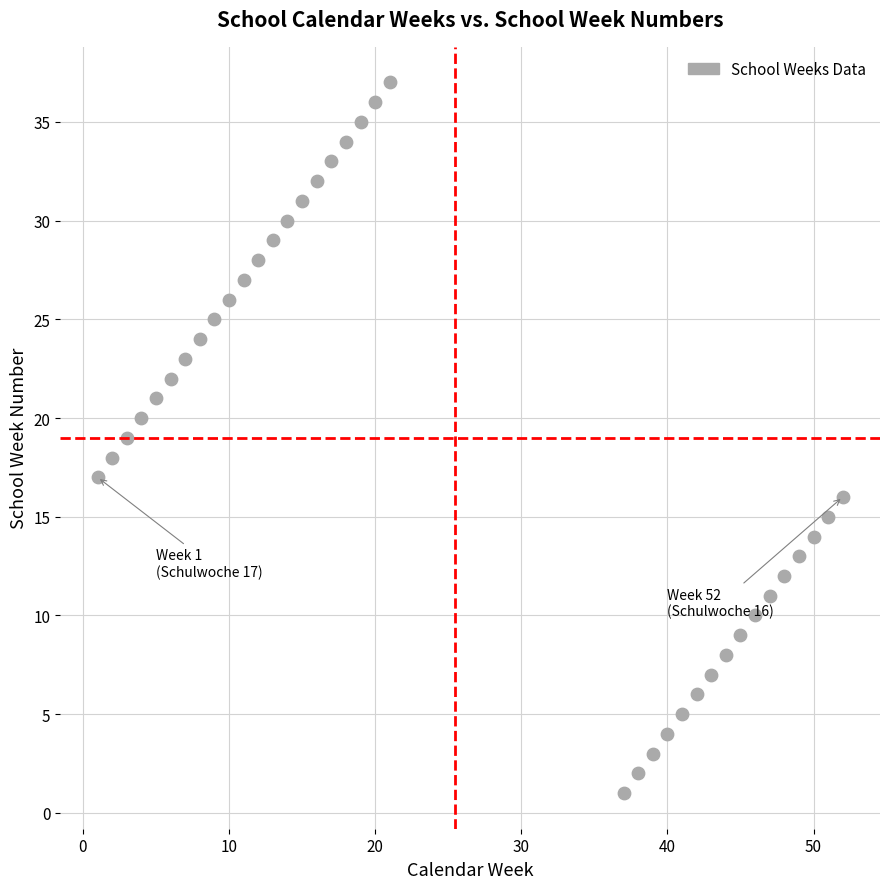

What is the range of Y values (max minus min)?

36